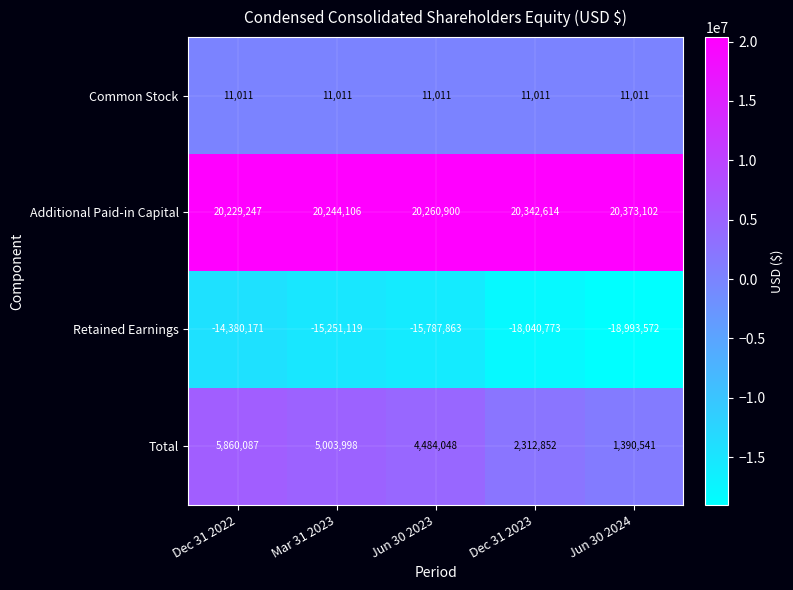

At which category is the sum across all series the highest?

Dec 31 2022